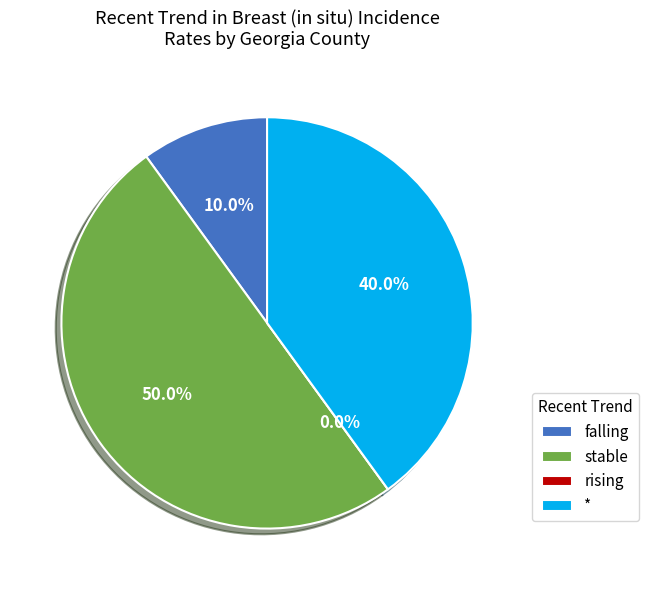

Is there a majority slice in this chart?

No